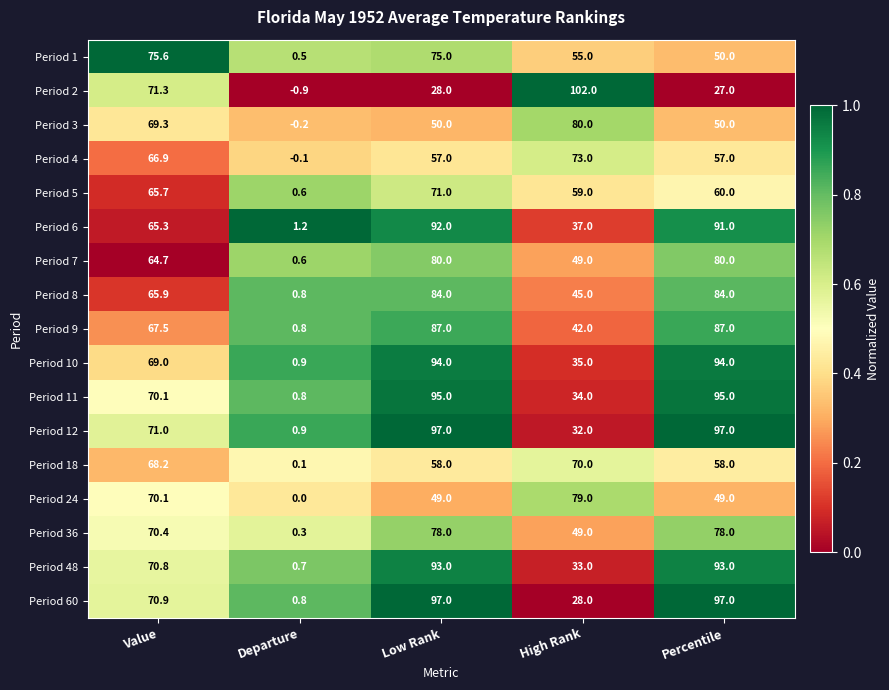

What is the total value across all series at Value?

1172.7